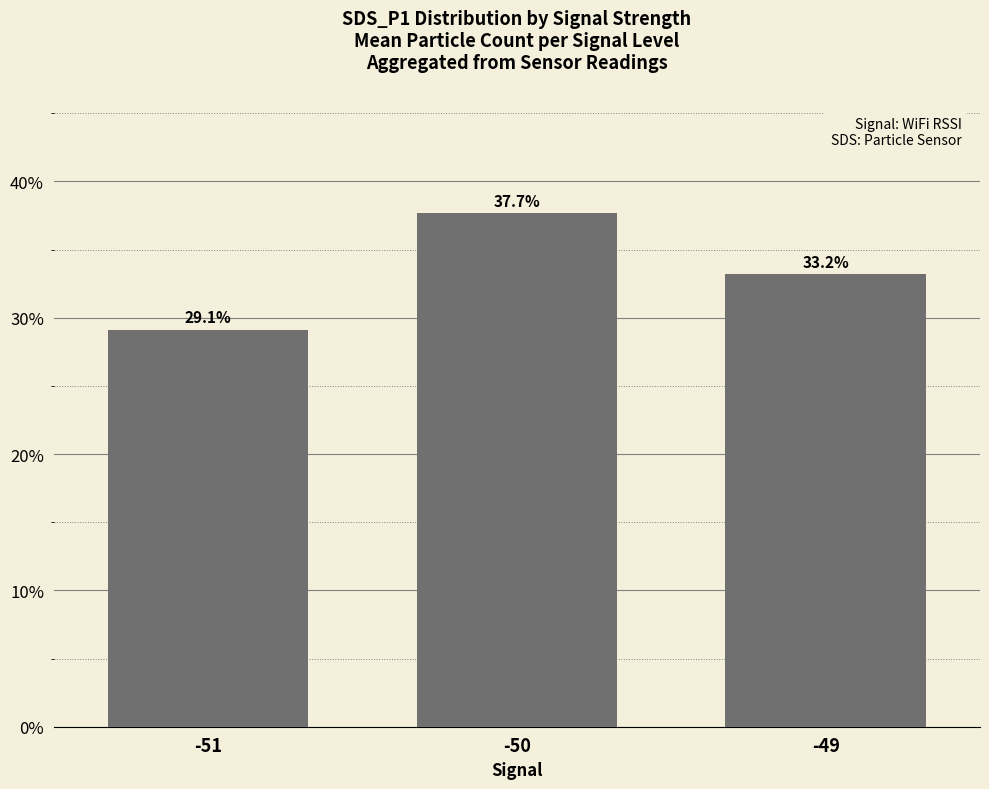

Reading right to left, extract all data points from this chart.

33.2	37.7	29.1